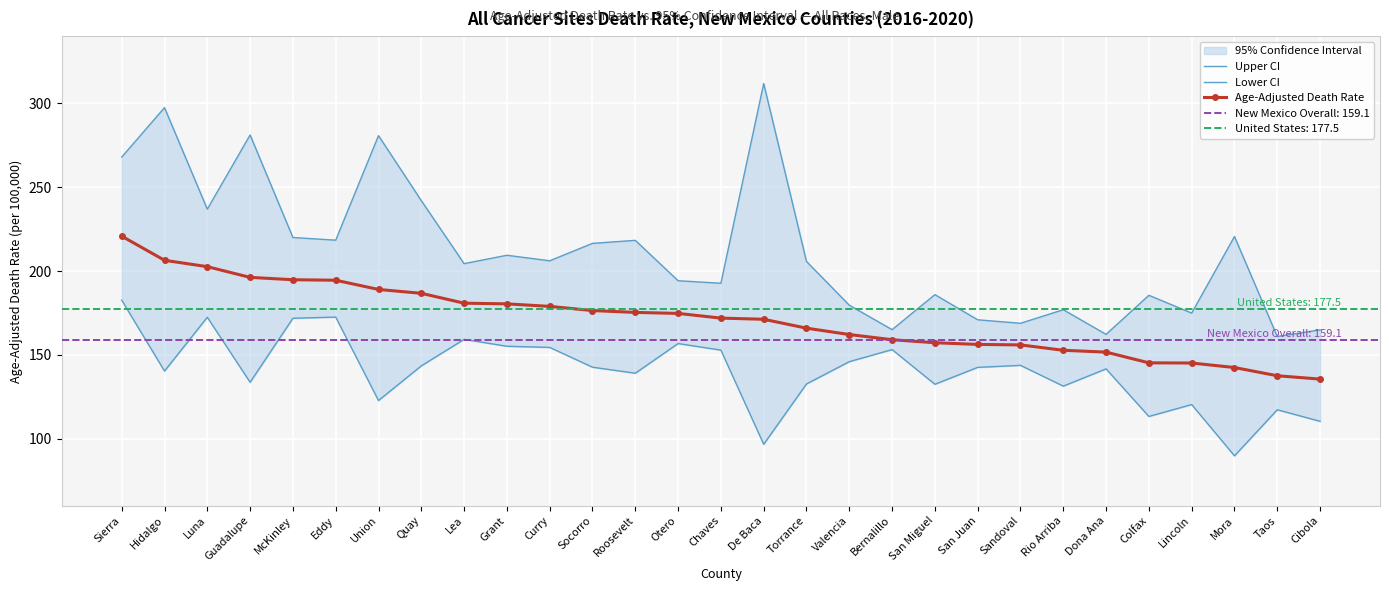

At how many categories does at least one series exceed 172?

23